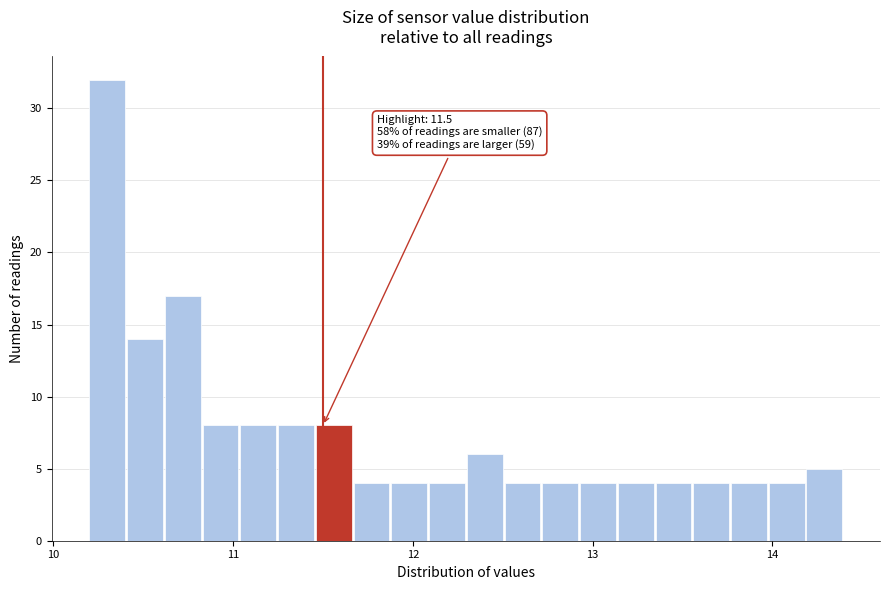

Read against the x-axis, roughly where is the centre of the tallest bar?

10.3